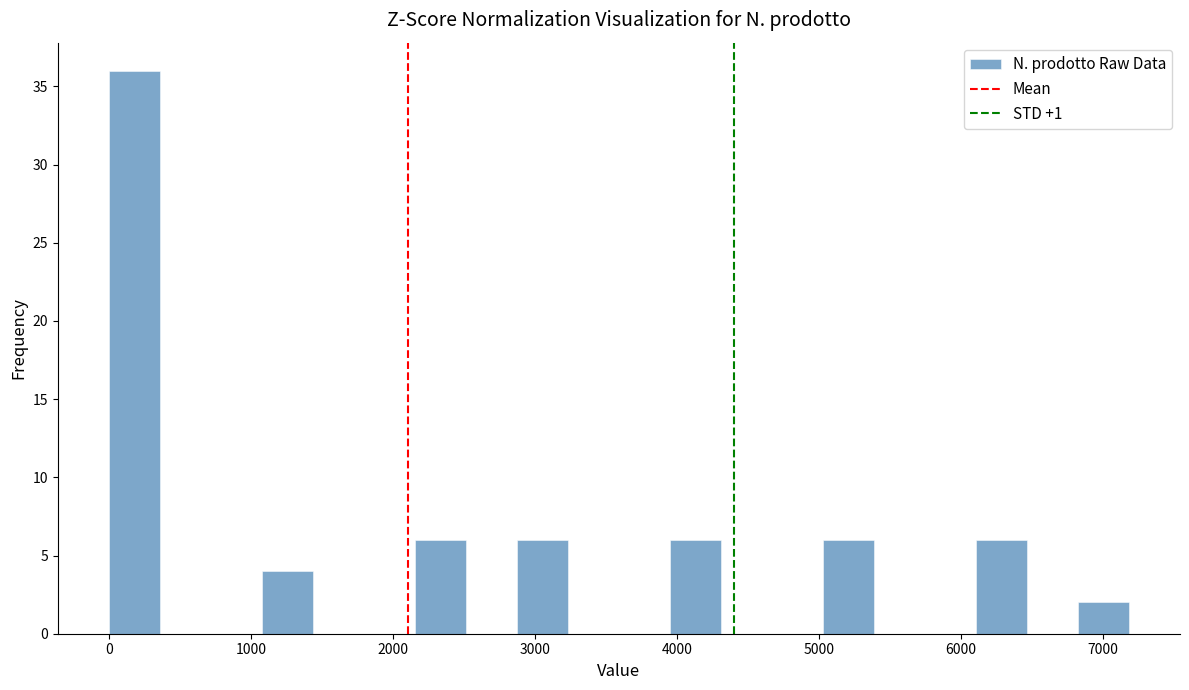

Read against the x-axis, roughly where is the centre of the tallest bar?

200